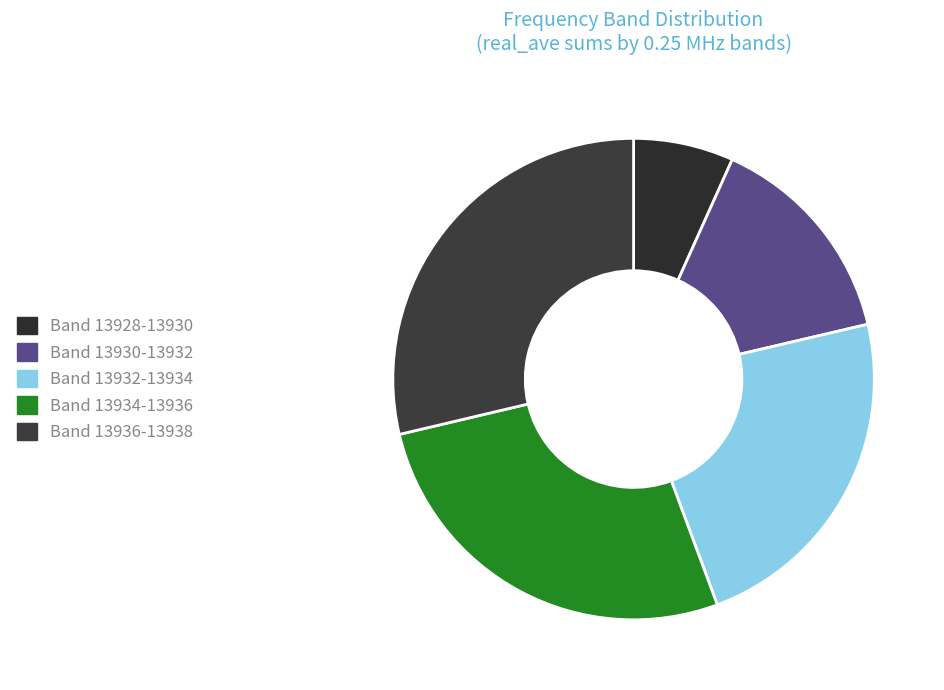

How many slices are in this pie chart?

5